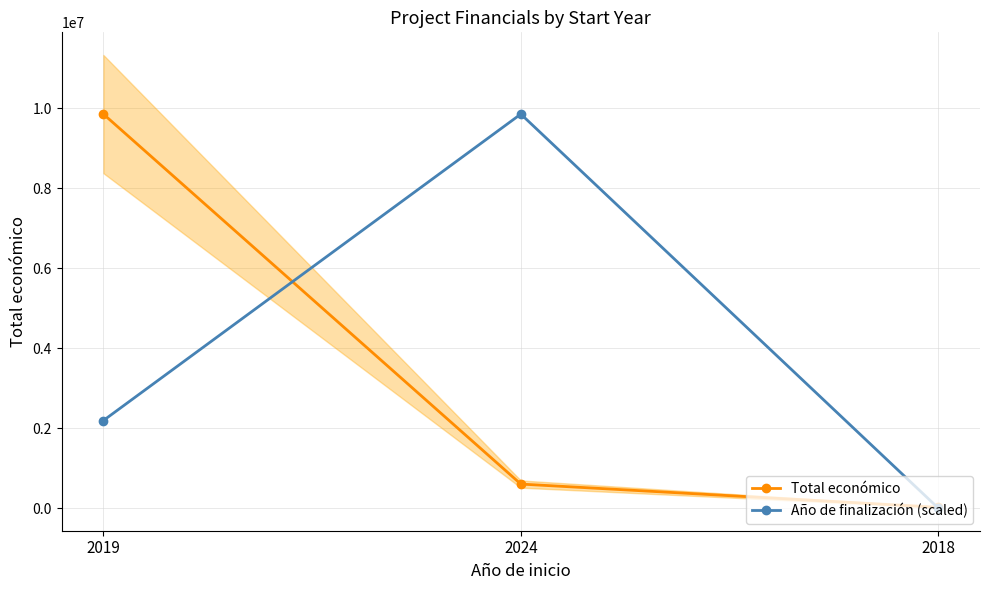

What are all the series names shown in the legend?

Total económico, Año de finalización (scaled)